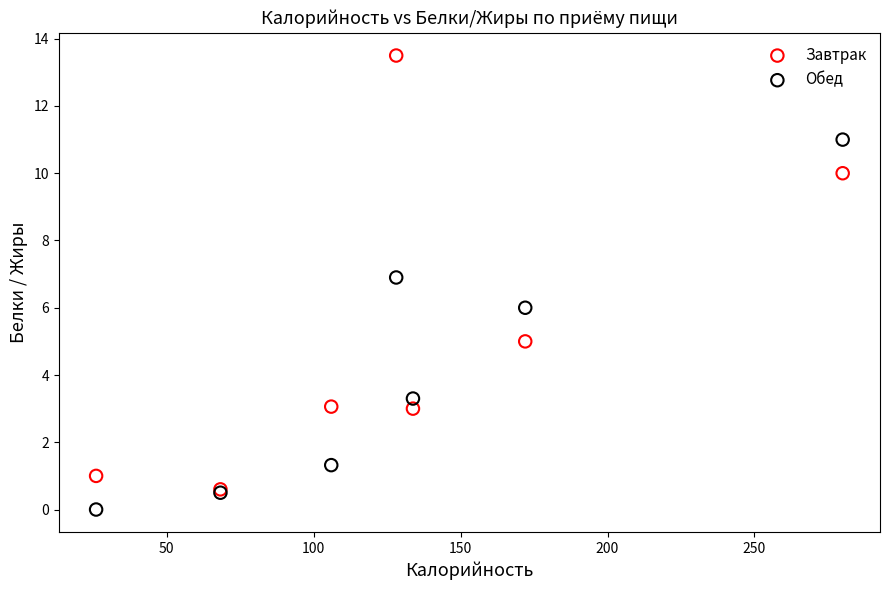

Which series has the widest spread of Y values?

Завтрак